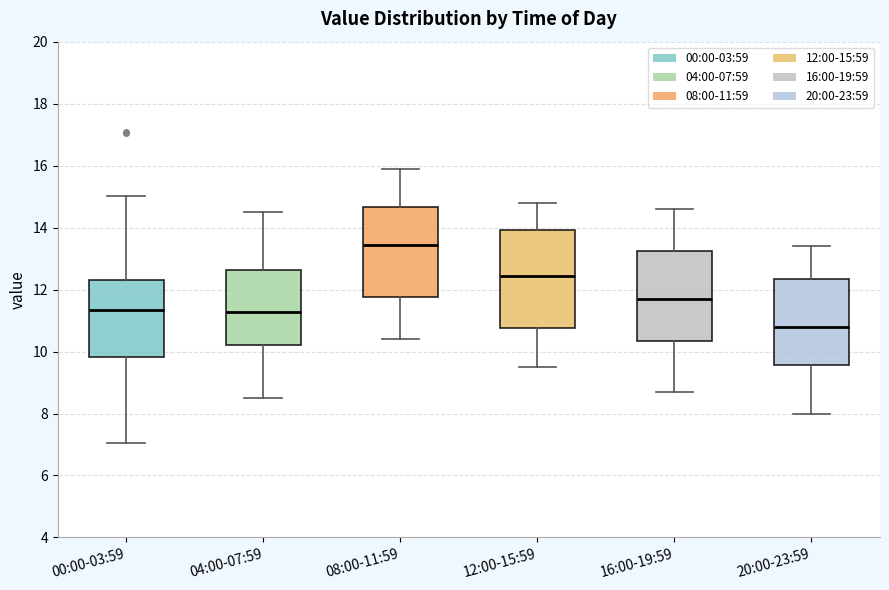

Comparing the boxes themselves (not the whiskers), which one is the tallest?

12:00-15:59